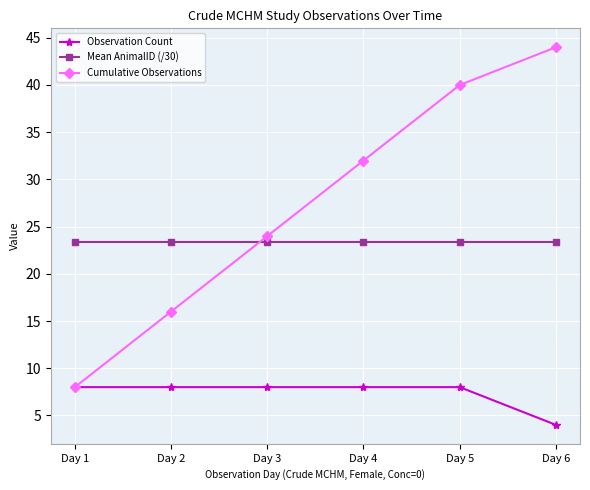

What is the value of the Mean AnimalID (/30) point at the 3rd from the left?

23.4